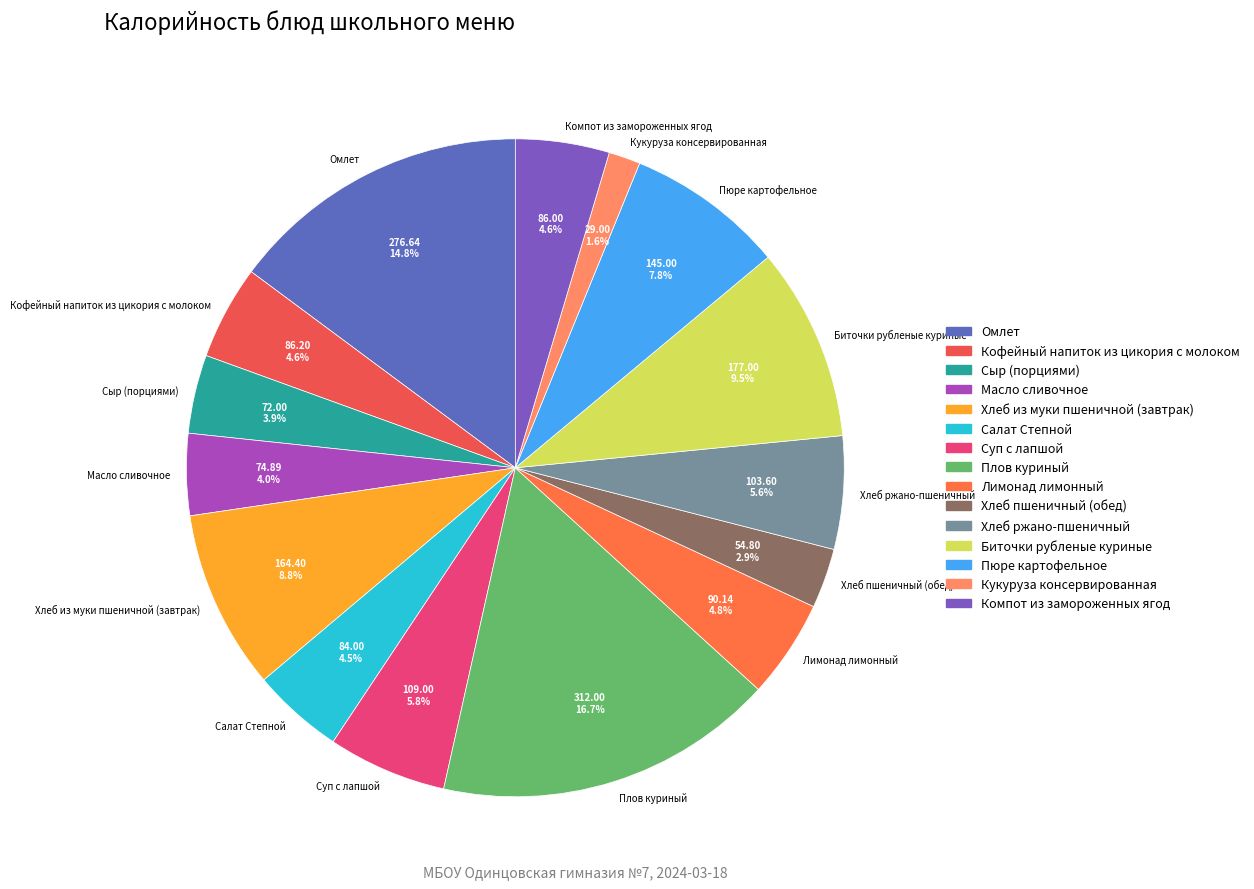

Combined, do Масло сливочное and Лимонад лимонный account for over 50%?

No